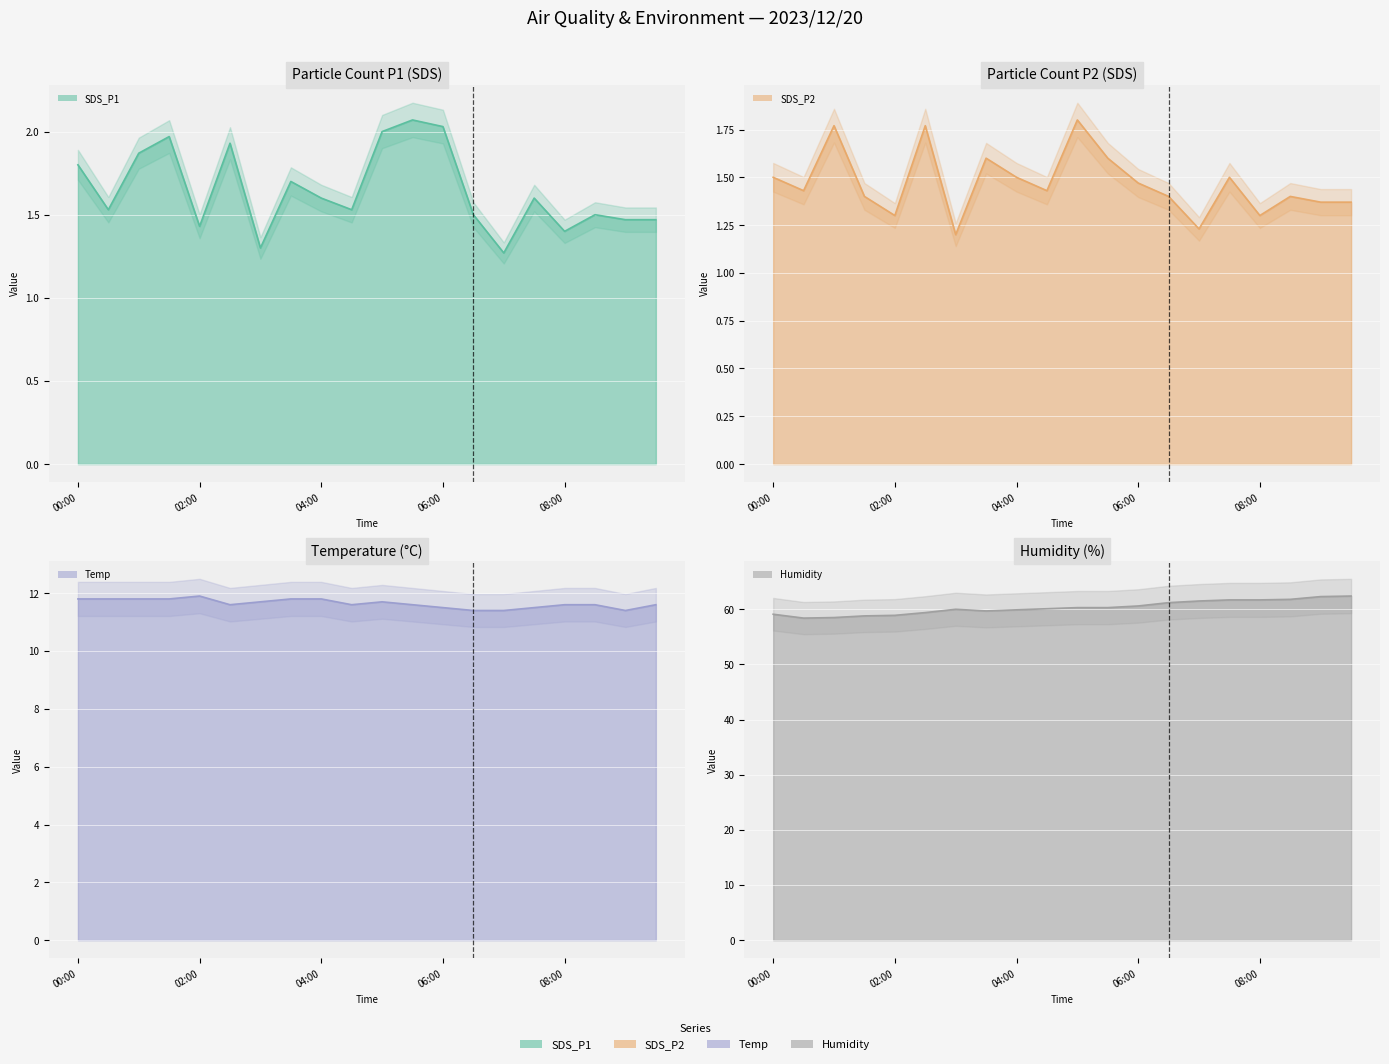

What is the total value across all series at 08:00?

76.0